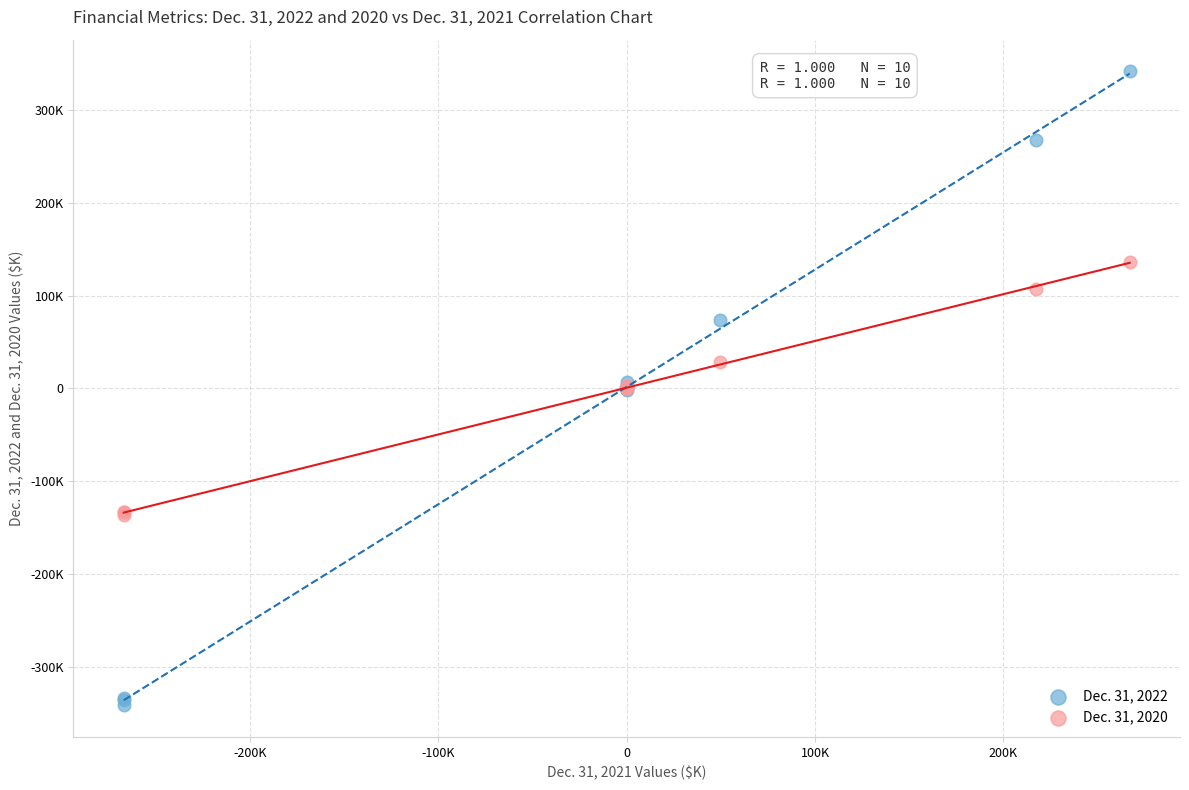

Which series reaches the maximum Y coordinate?

Dec. 31, 2022